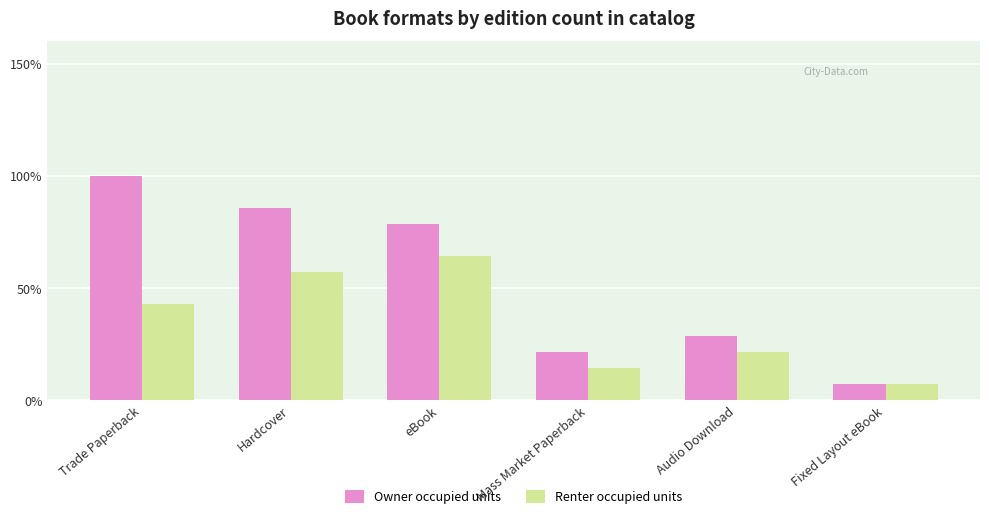

Does the chart contain stacked bars?

No